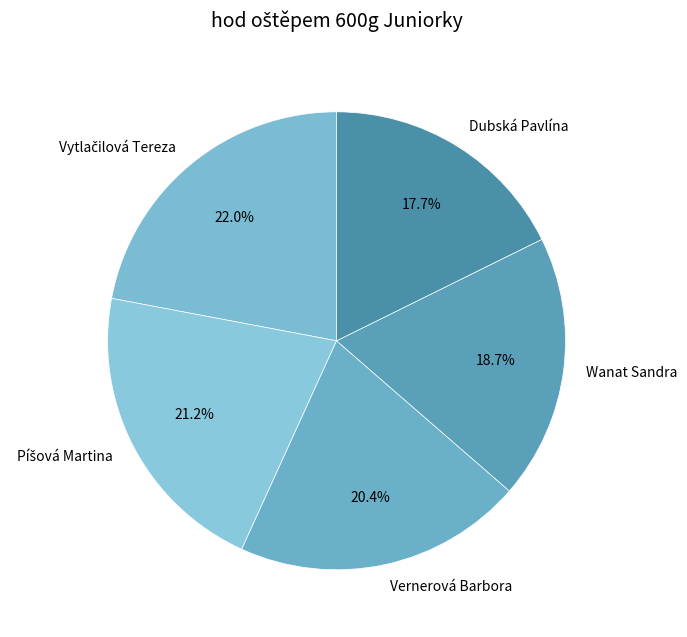

Does Dubská Pavlína account for over 50% of the chart?

No